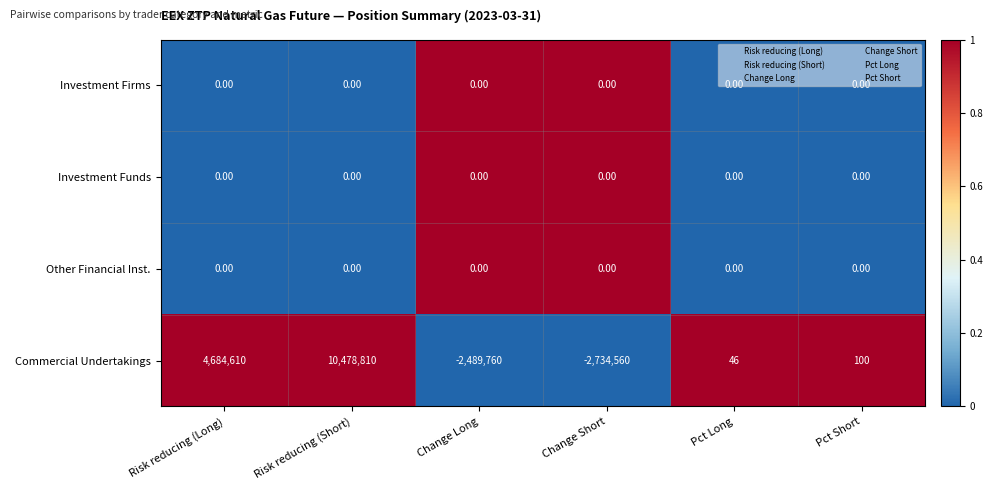

Where does the Commercial Undertakings series first go above 100?

Risk reducing (Long)